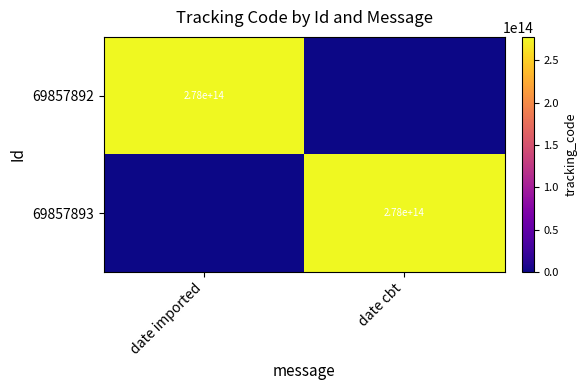

Is it true that 69857892 equals 278000000000000 at date imported?

True